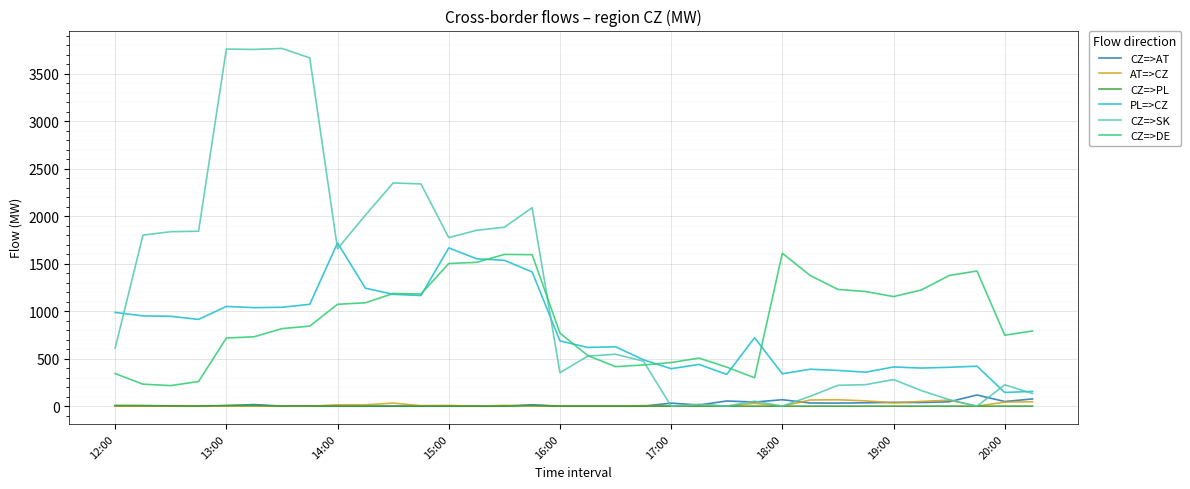

True or false: CZ=>AT and PL=>CZ intersect in this chart.

False